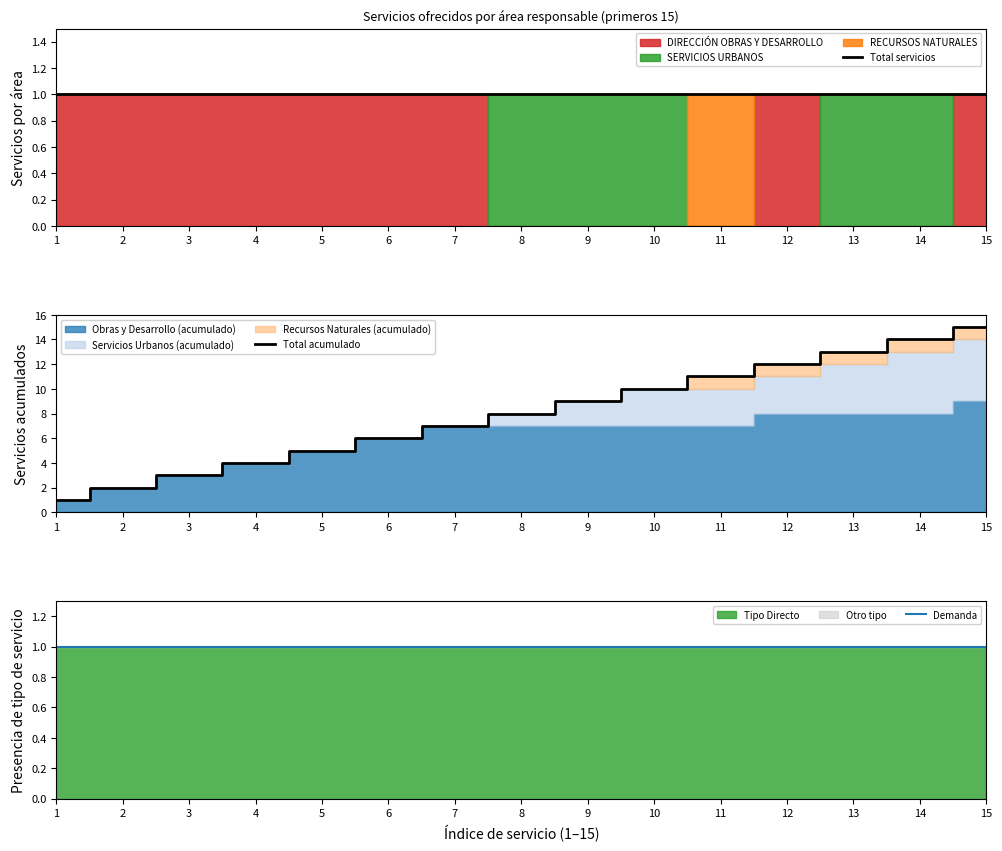

True or false: Demanda and Total servicios intersect in this chart.

False